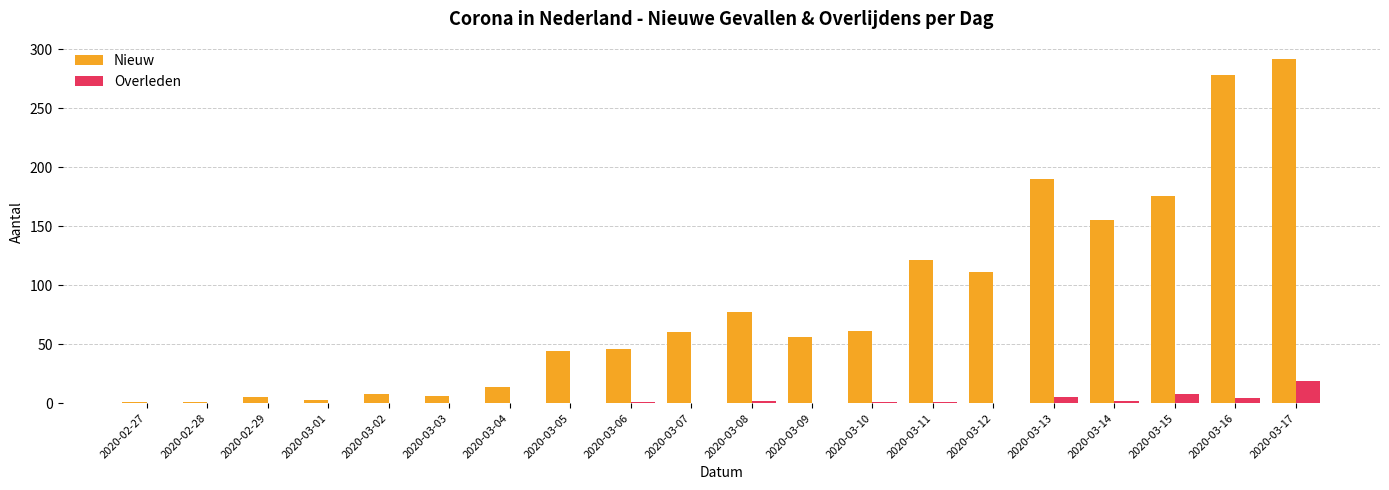

What is the average value of the Nieuw series?

85